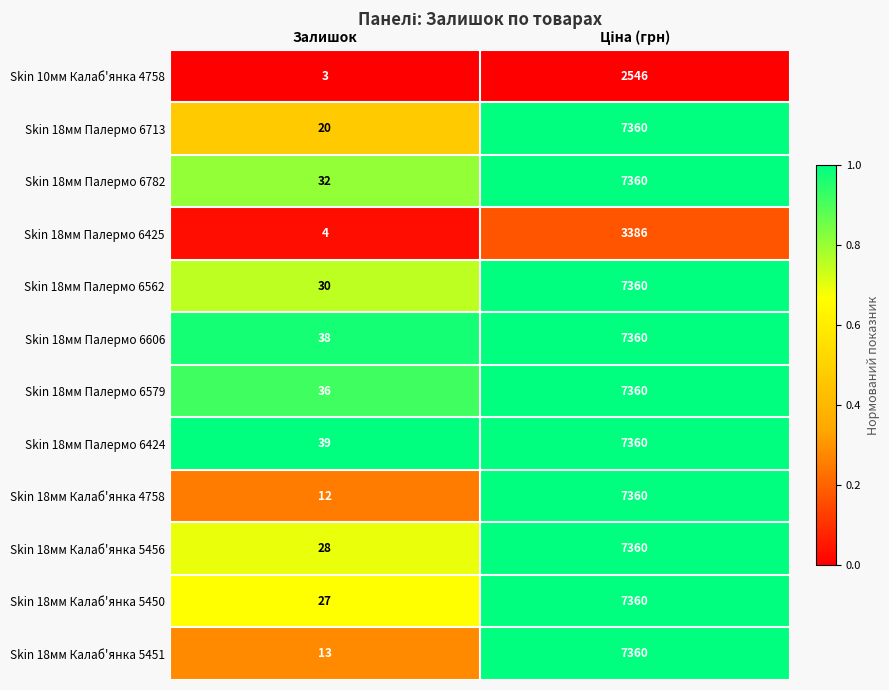

Reading left to right, what are all the values shown in this chart?

Skin 10мм Калаб'янка 4758: 3	2546
Skin 18мм Палермо 6713: 20	7360
Skin 18мм Палермо 6782: 32	7360
Skin 18мм Палермо 6425: 4	3386
Skin 18мм Палермо 6562: 30	7360
Skin 18мм Палермо 6606: 38	7360
Skin 18мм Палермо 6579: 36	7360
Skin 18мм Палермо 6424: 39	7360
Skin 18мм Калаб'янка 4758: 12	7360
Skin 18мм Калаб'янка 5456: 28	7360
Skin 18мм Калаб'янка 5450: 27	7360
Skin 18мм Калаб'янка 5451: 13	7360